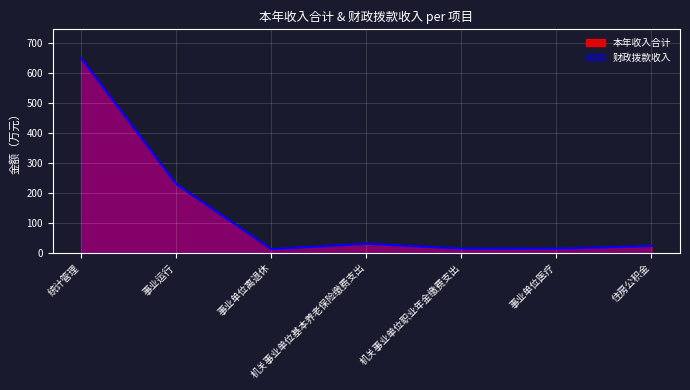

What is the approximate value of 财政拨款收入 at 机关事业单位基本养老保险缴费支出?

30.7